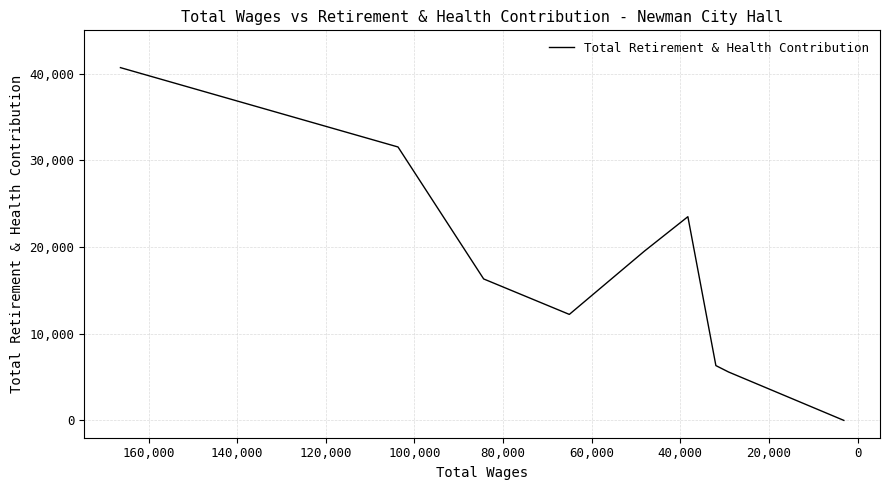

Does the chart display data point markers on the line(s)?

No